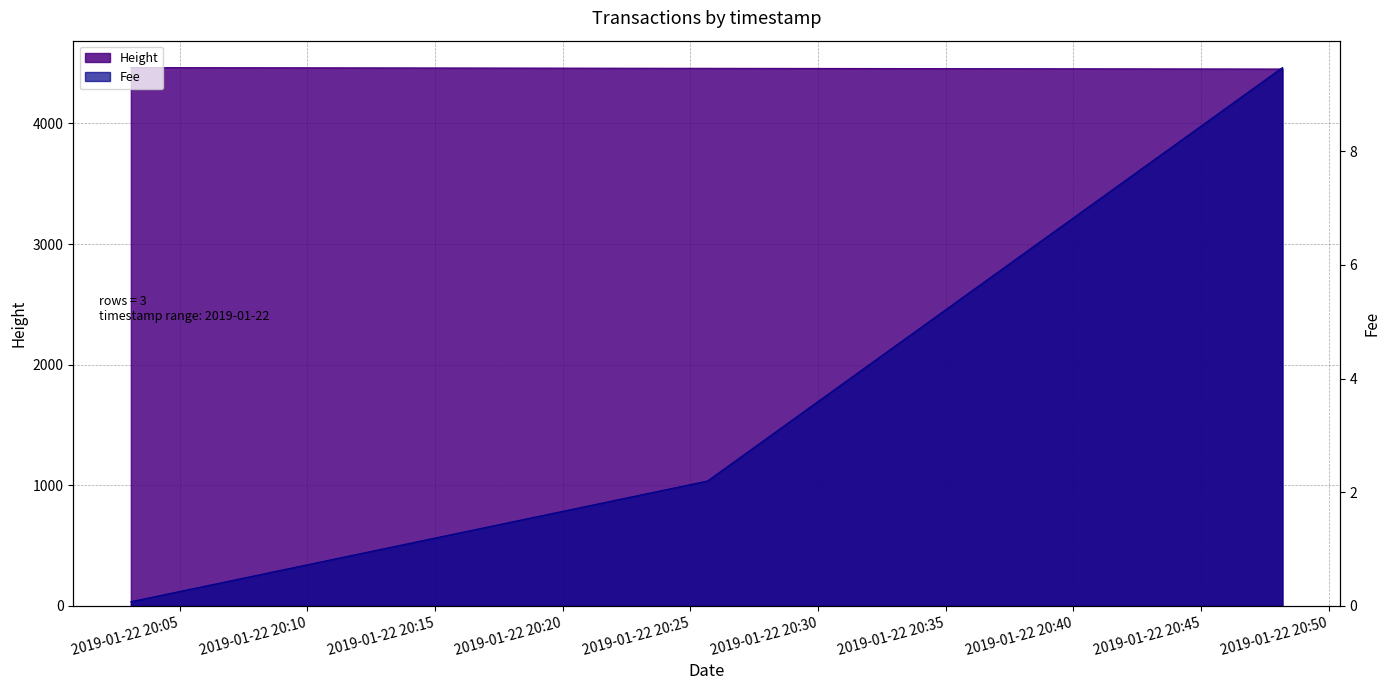

What is the label of the 3rd point from the right?

2019-01-22 20:03:05